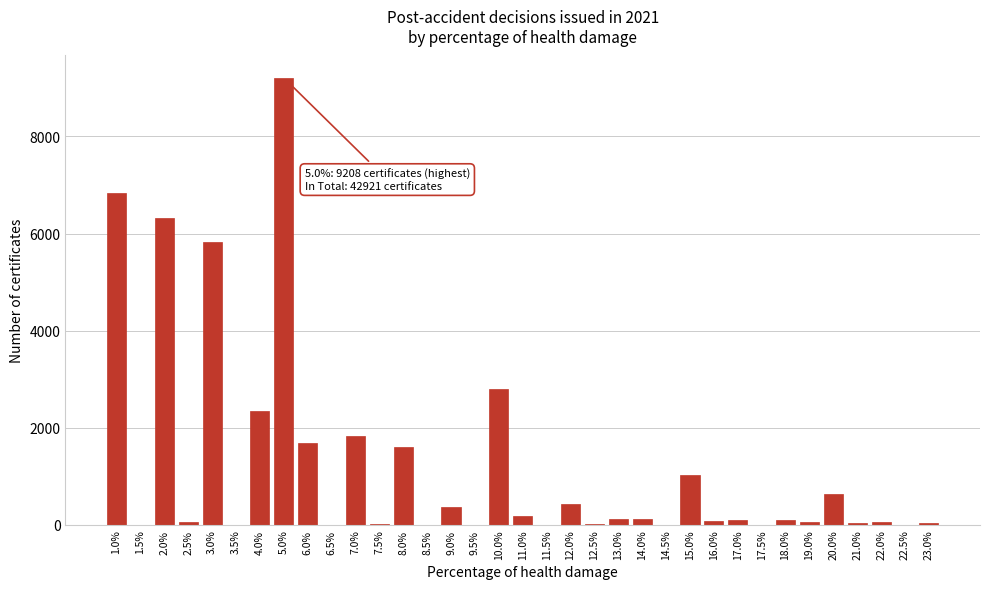

Where is the data nearest to the value 4604?

3.0%